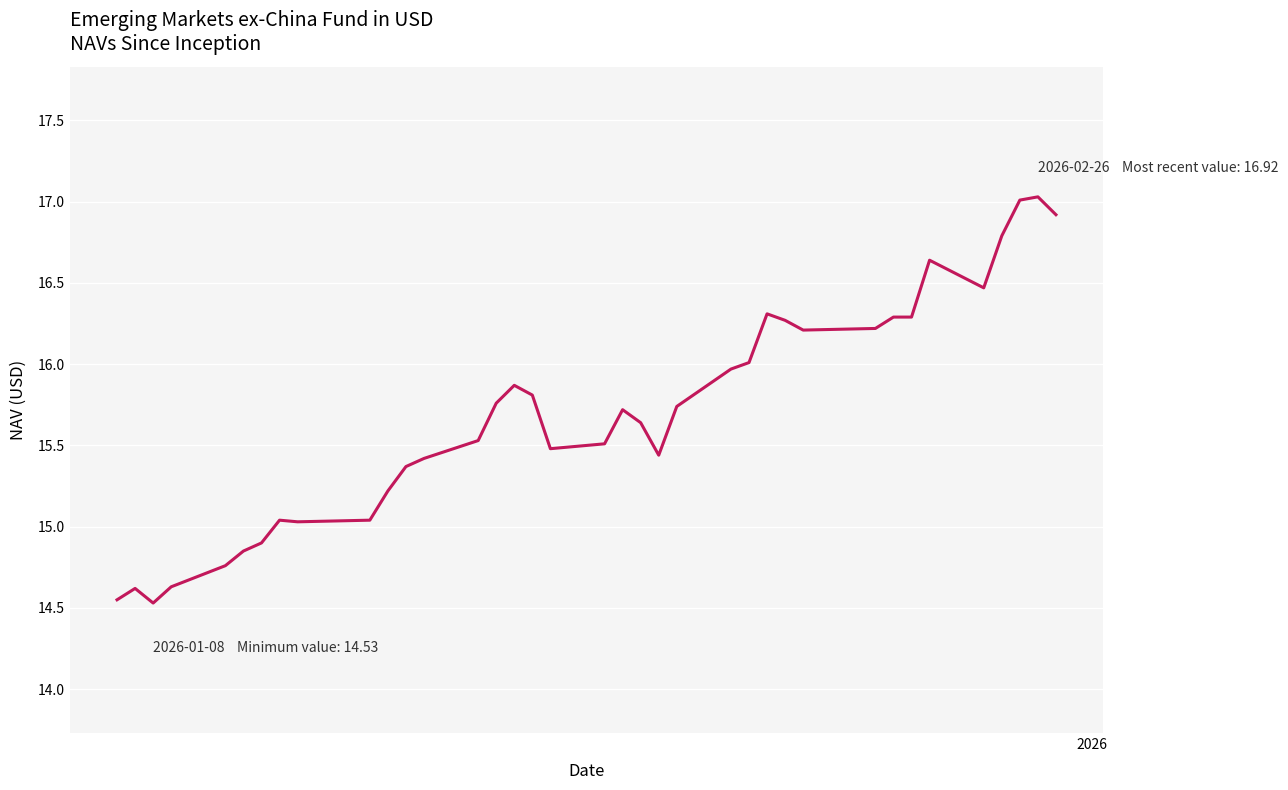

What is the greatest value displayed?

17.0